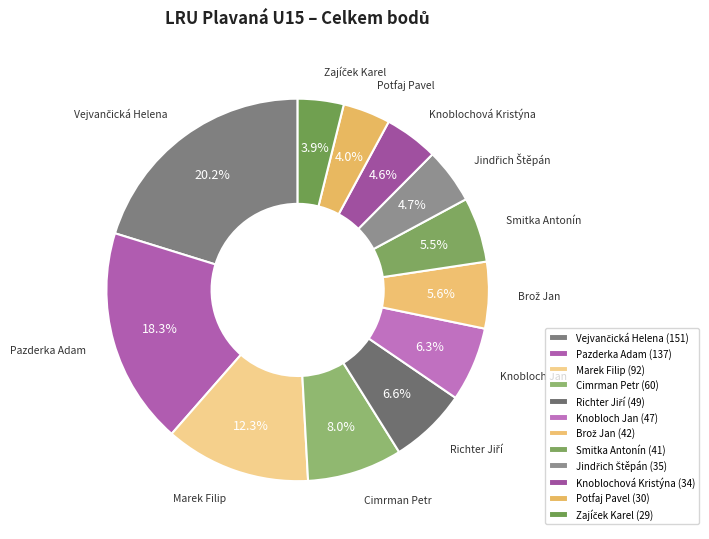

Which has a higher value, Smitka Antonín or Marek Filip?

Marek Filip